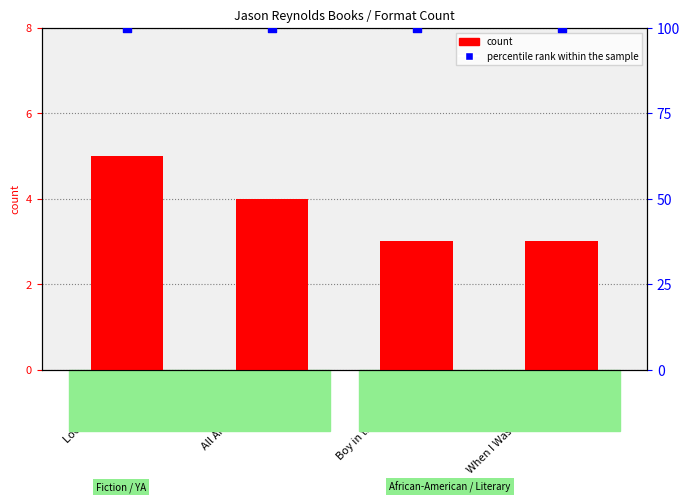

Which series reaches the maximum Y coordinate?

percentile rank within the sample